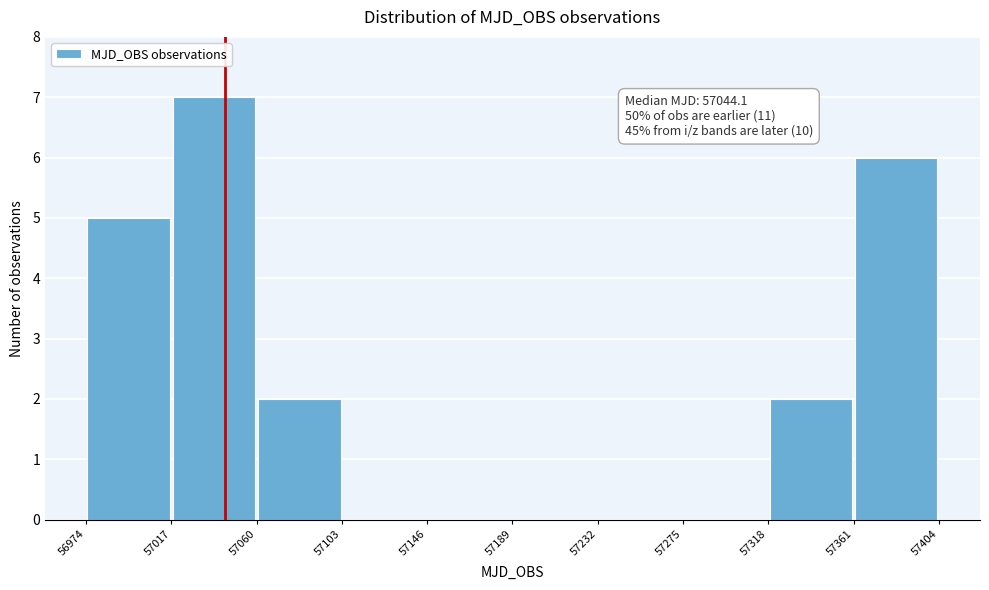

Over which range of the x-axis is the bar tallest?

57017 to 57060